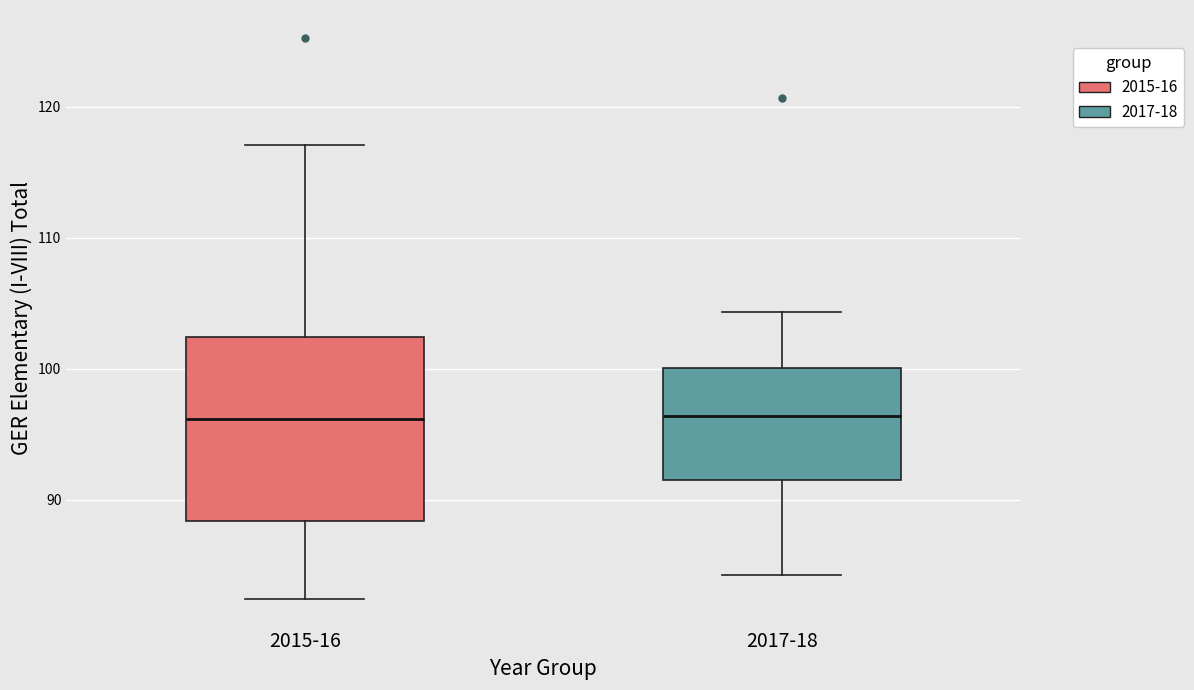

Which box is the tallest, from its lower edge to its upper edge?

2015-16